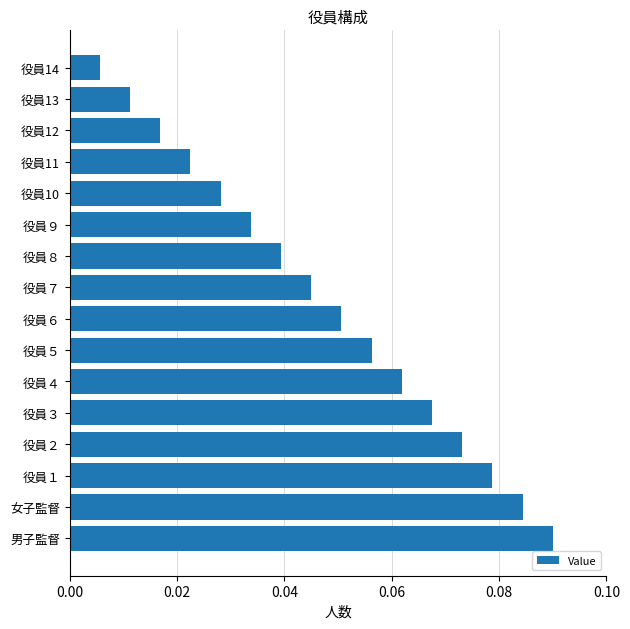

Which label corresponds to the smallest value in the chart?

役員14